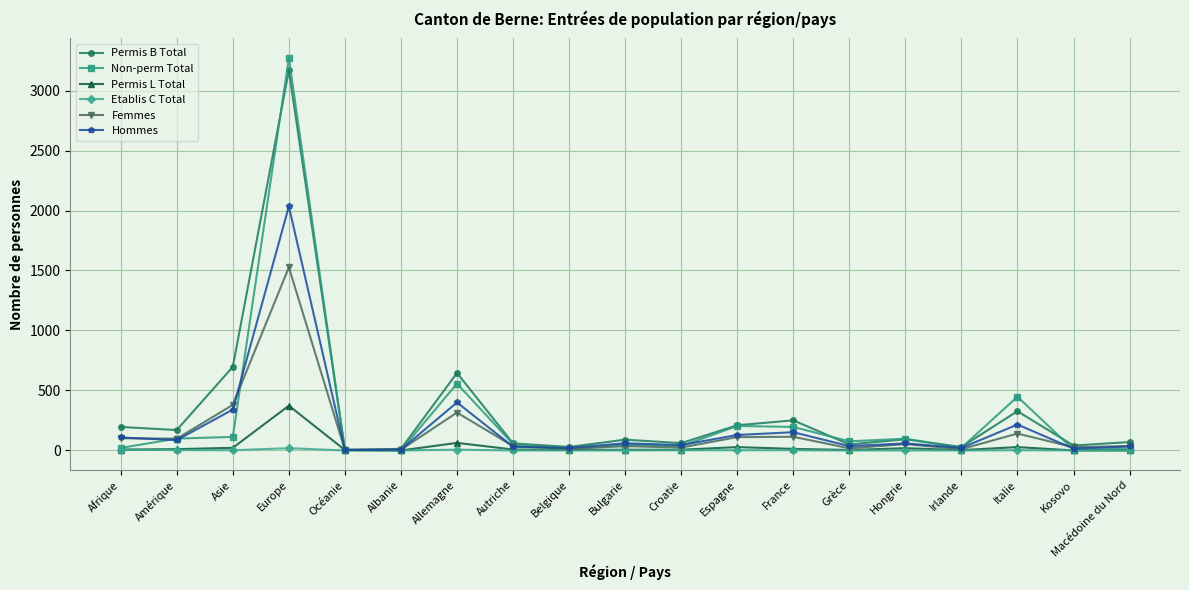

How many values in the Hommes series are below 59?

9